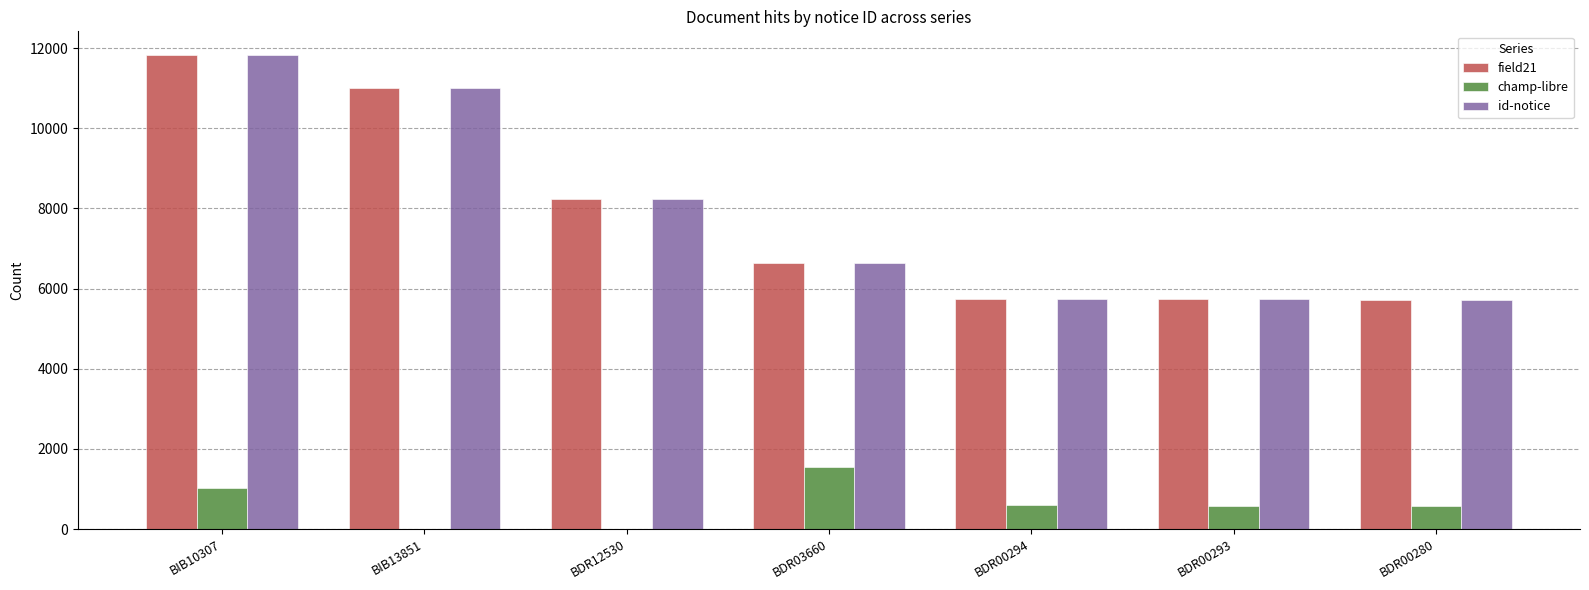

What is the maximum value shown in the chart?

11828